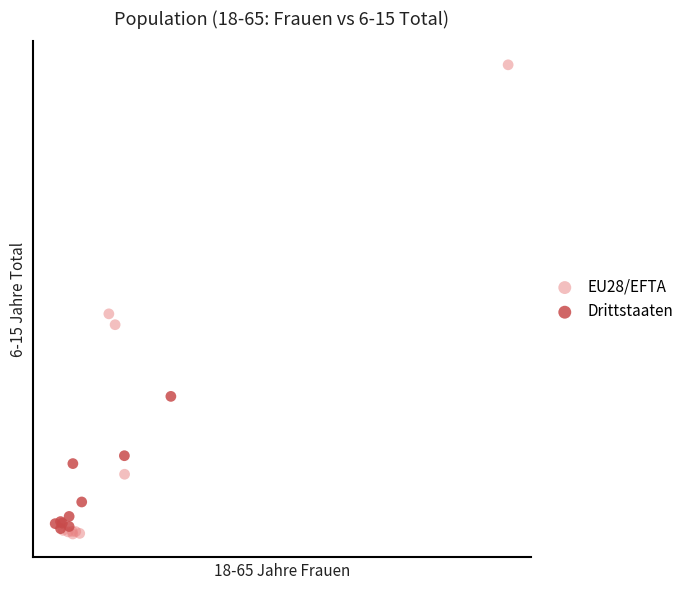

What are all the series names shown in the legend?

EU28/EFTA, Drittstaaten